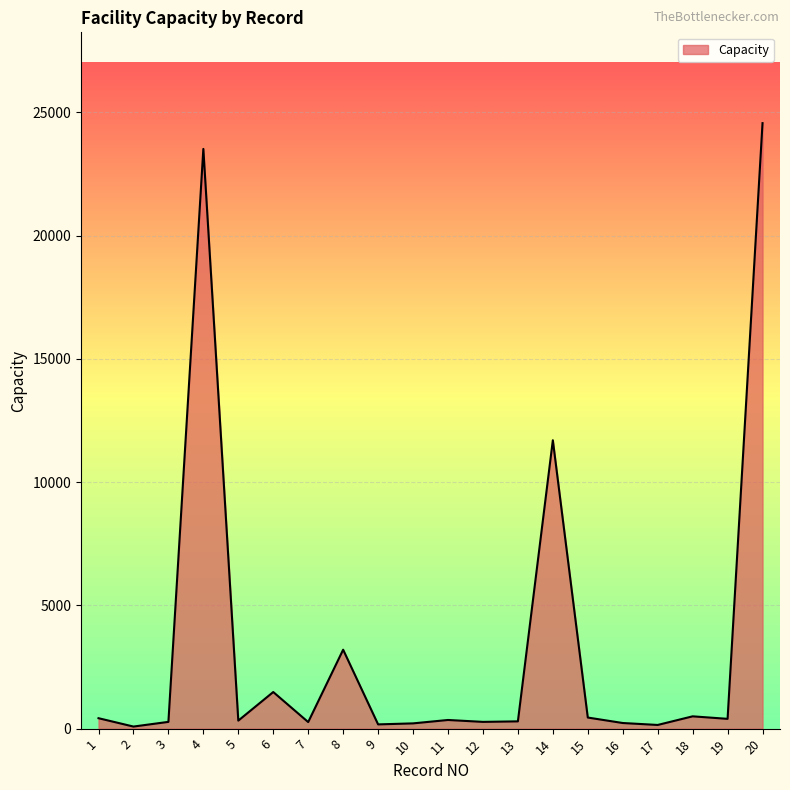

What is the approximate value at 7, to the nearest 50?

250